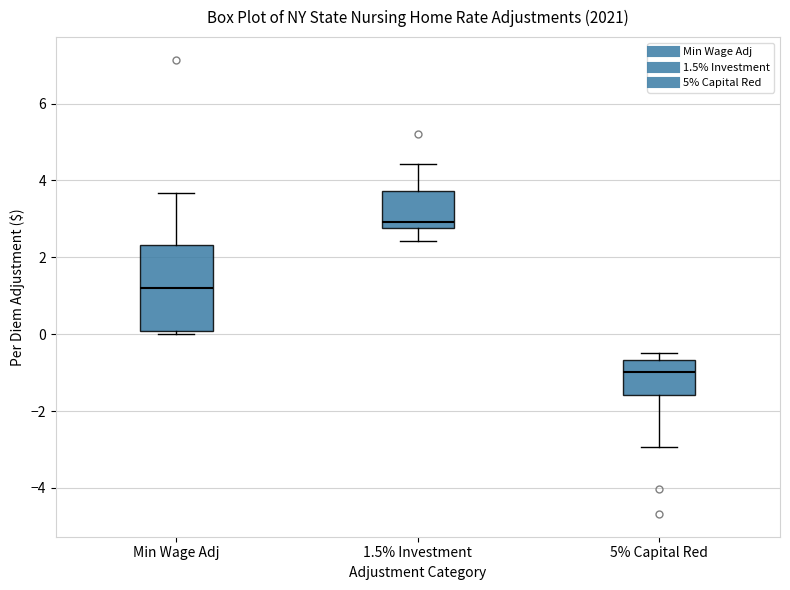

Reading left to right, read every box against the y-axis: the position of its median line, the range the box covers, and the ends of its whiskers. The values are not printed on the chart, so give them approximately, as read against the axis.

Min Wage Adj: median 1.2, box 0.0 to 2.4, whiskers 0.0 (just below the box's lower edge) to 3.6
1.5% Investment: median 3.0, box 2.8 to 3.8, whiskers 2.4 to 4.4
5% Capital Red: median -1.0, box -1.6 to -0.6, whiskers -3.0 to -0.4